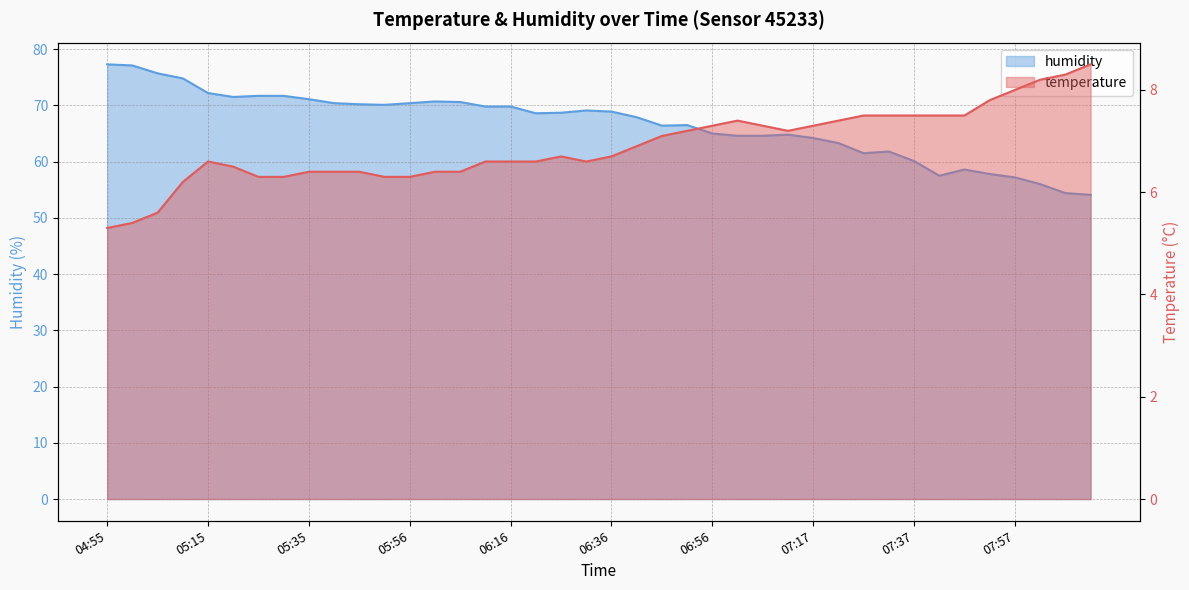

What is the greatest value displayed?

77.3